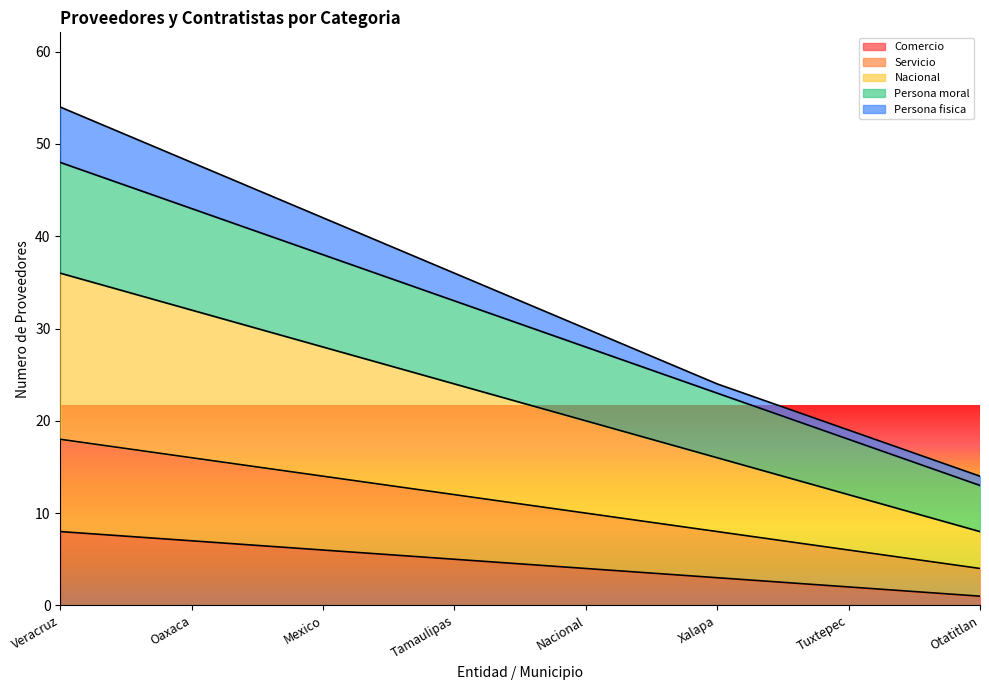

What is the maximum value for Comercio?

8